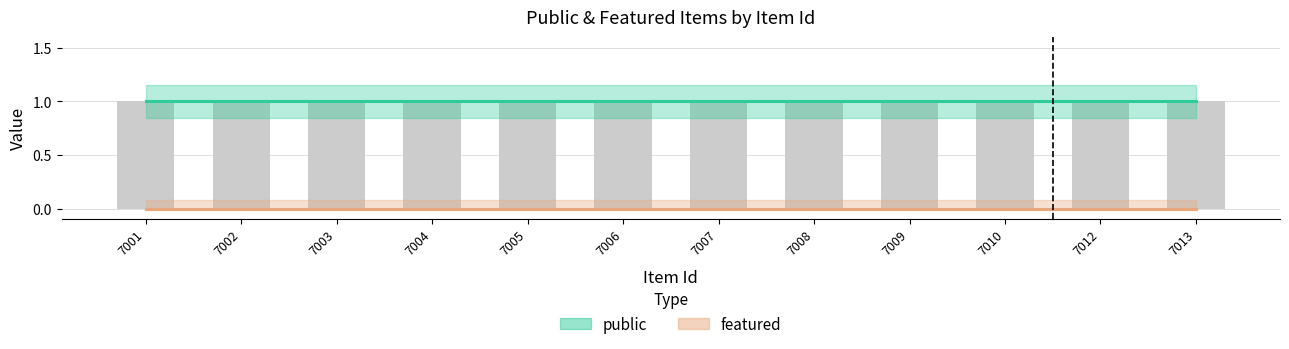

Rank the series at 7010 from lowest to highest value.

featured, public